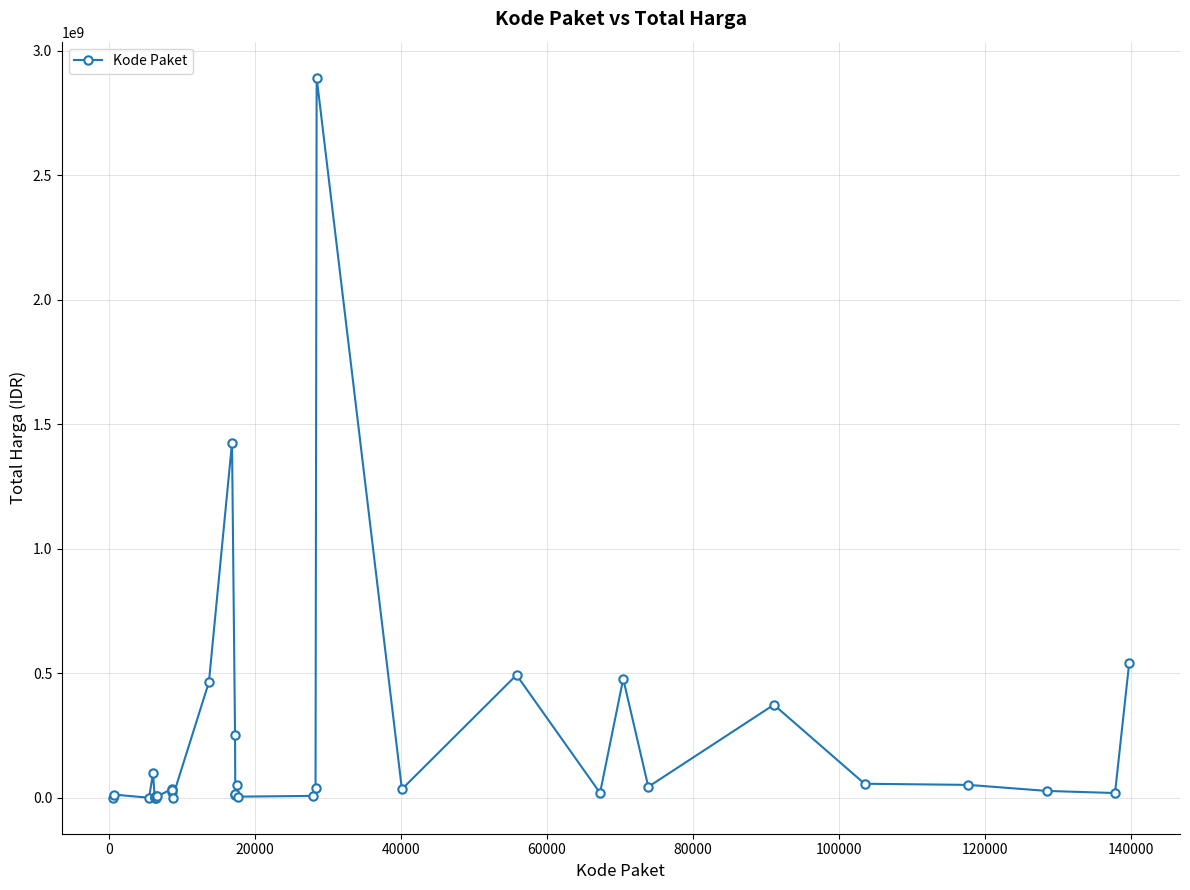

What is the sum of all values?

7518497085